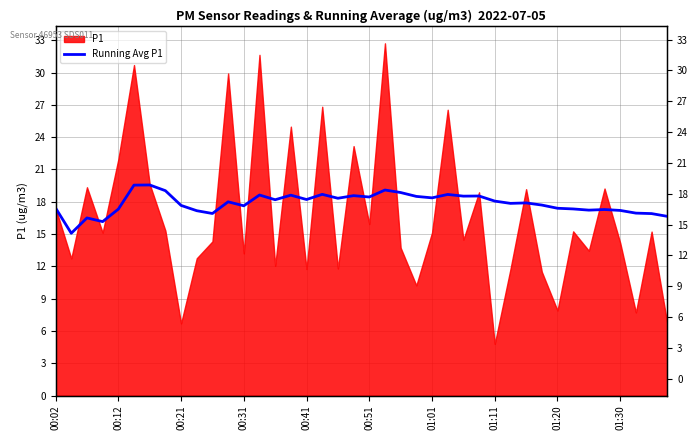

True or false: the data shows 28.6 at 01:30.

False